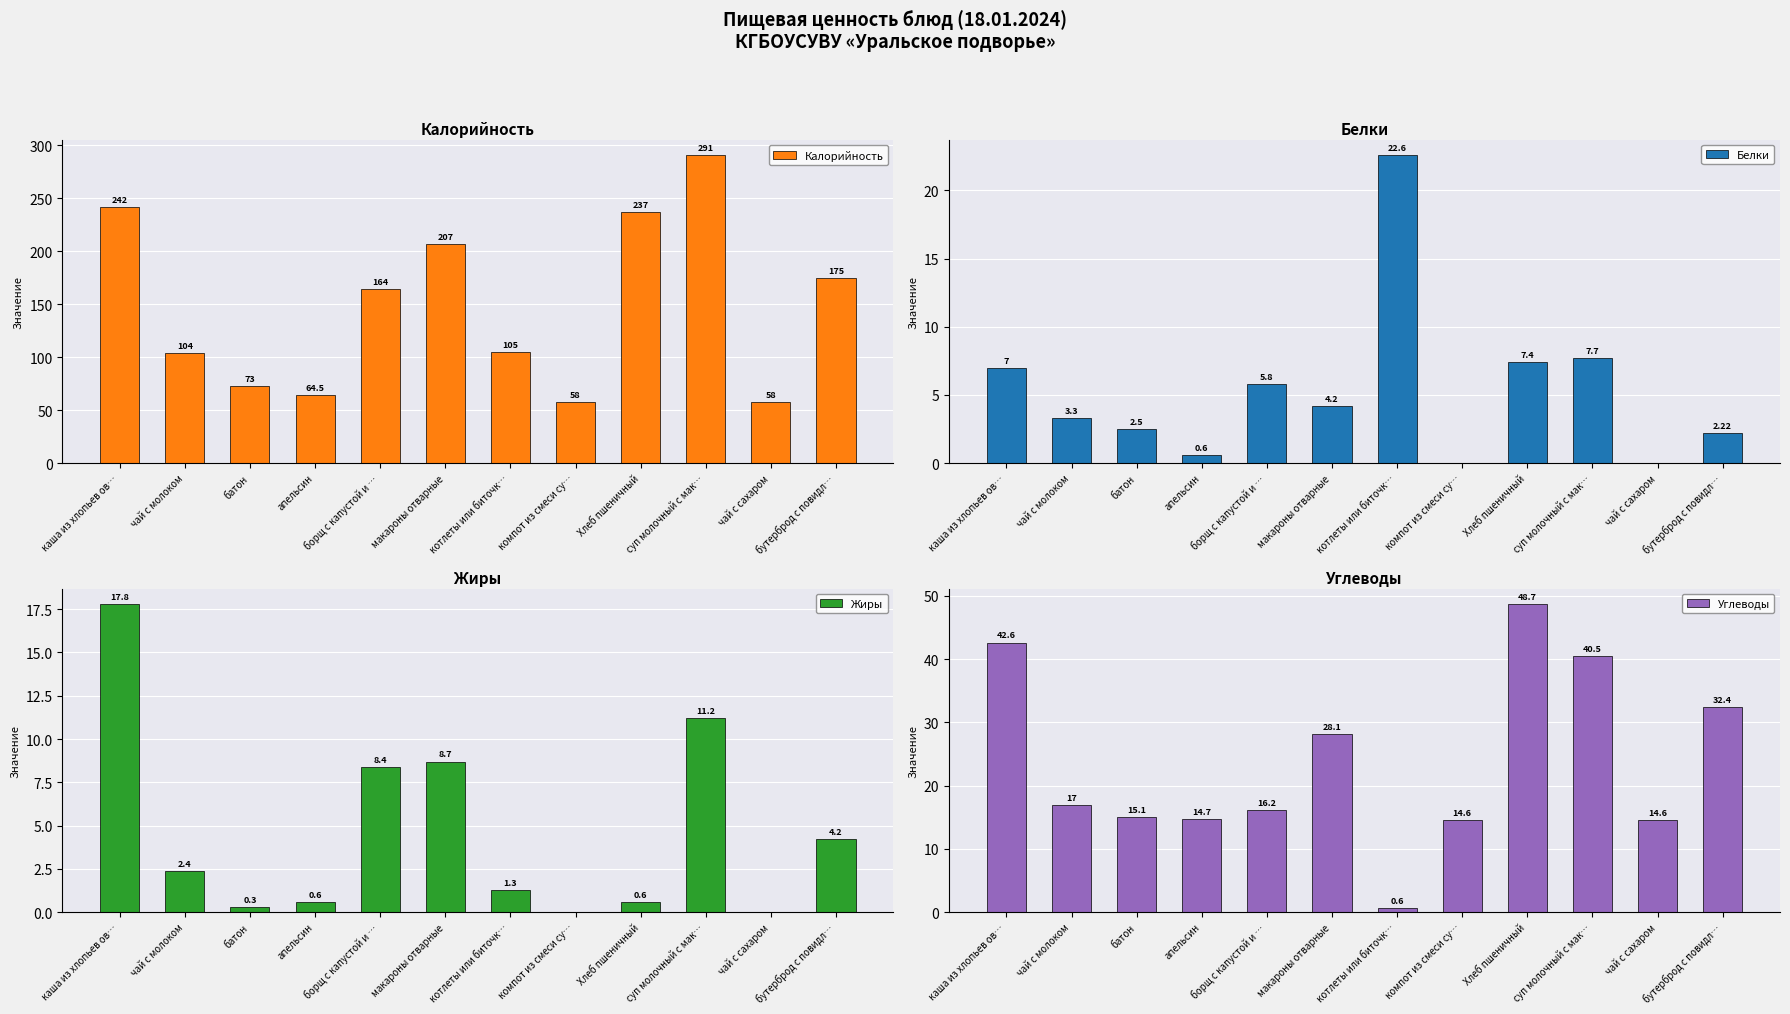

At бутерброд с повидл…, list the series in order from largest to smallest.

Калорийность, Углеводы, Жиры, Белки